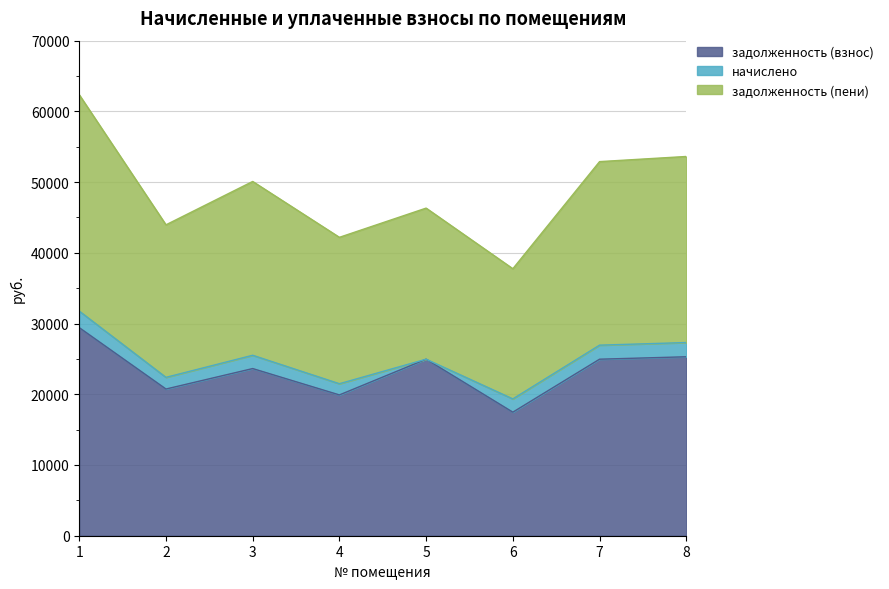

True or false: задолженность (пени) has more than 0 points higher than both neighbors.

True